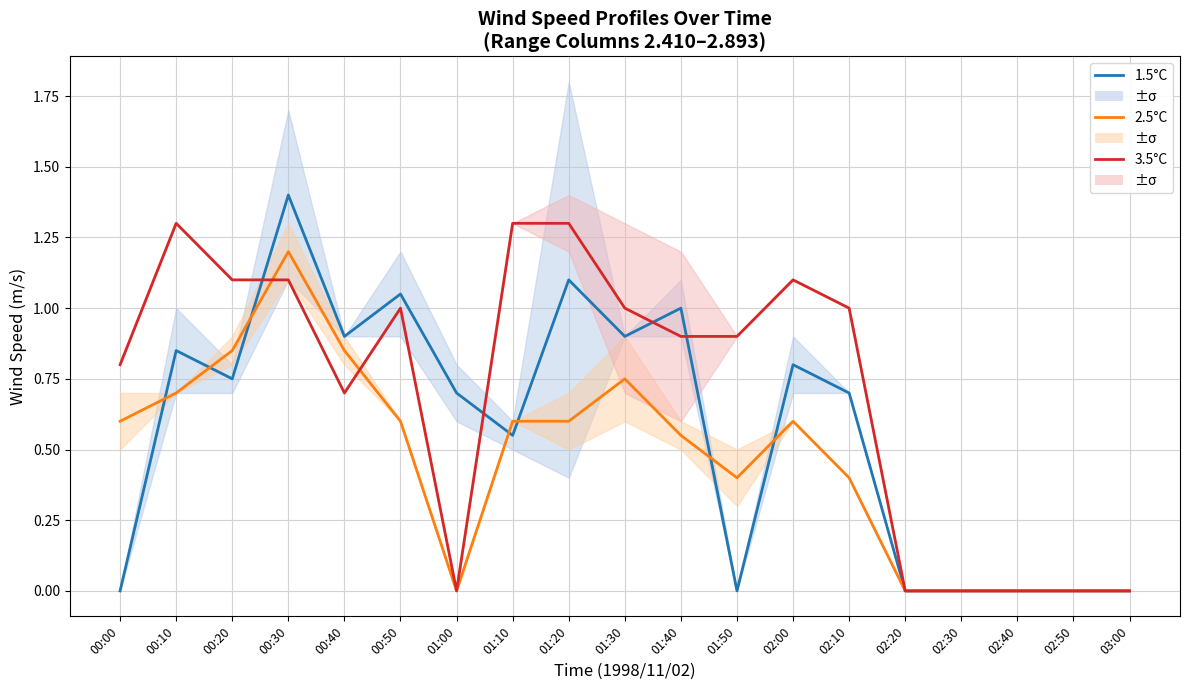

Is it true that 1.5°C equals 0.5 at 01:30?

False